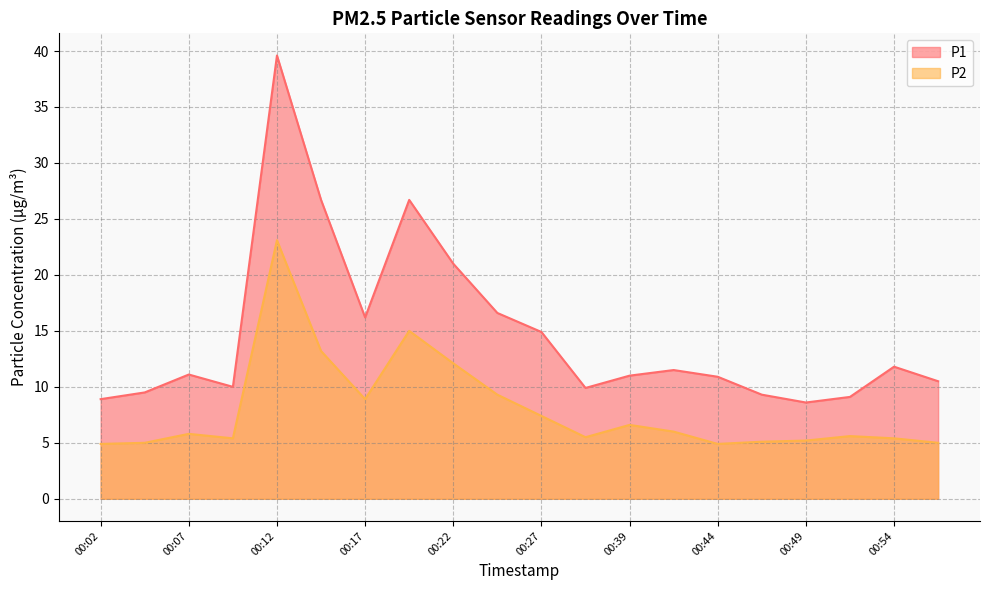

How many data points in P1 are less than 11?

9